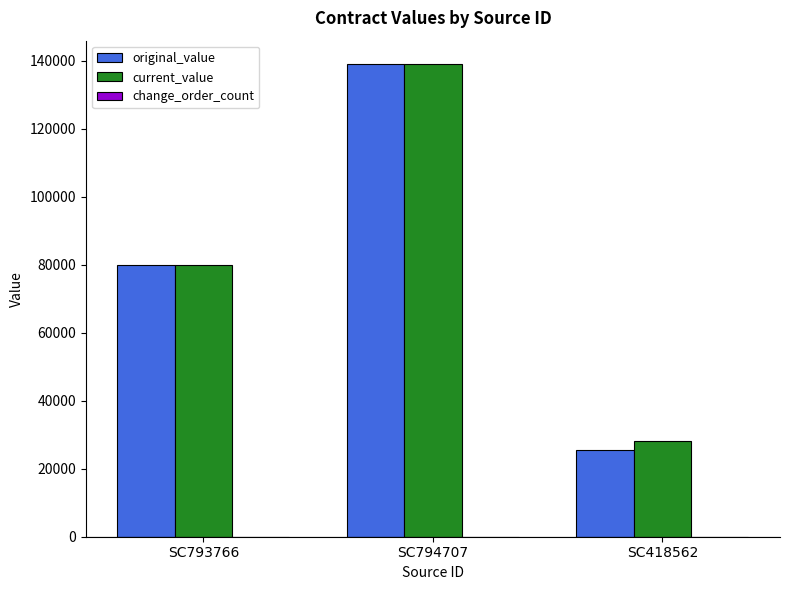

What is the sum of all original_value values?

244360.0